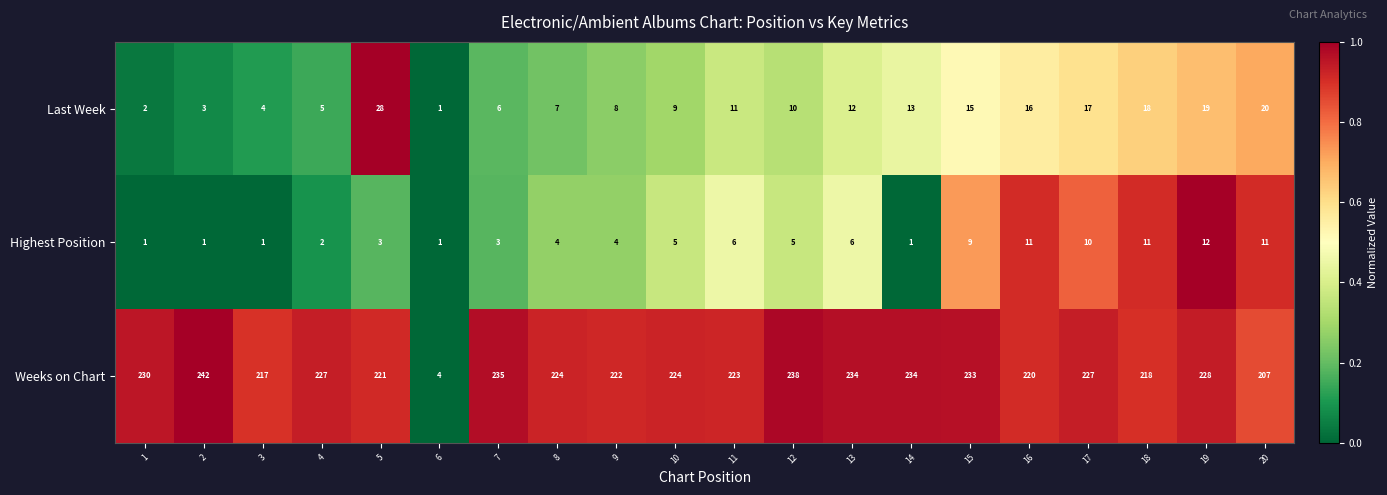

At which label is Weeks on Chart closest to 123?

20